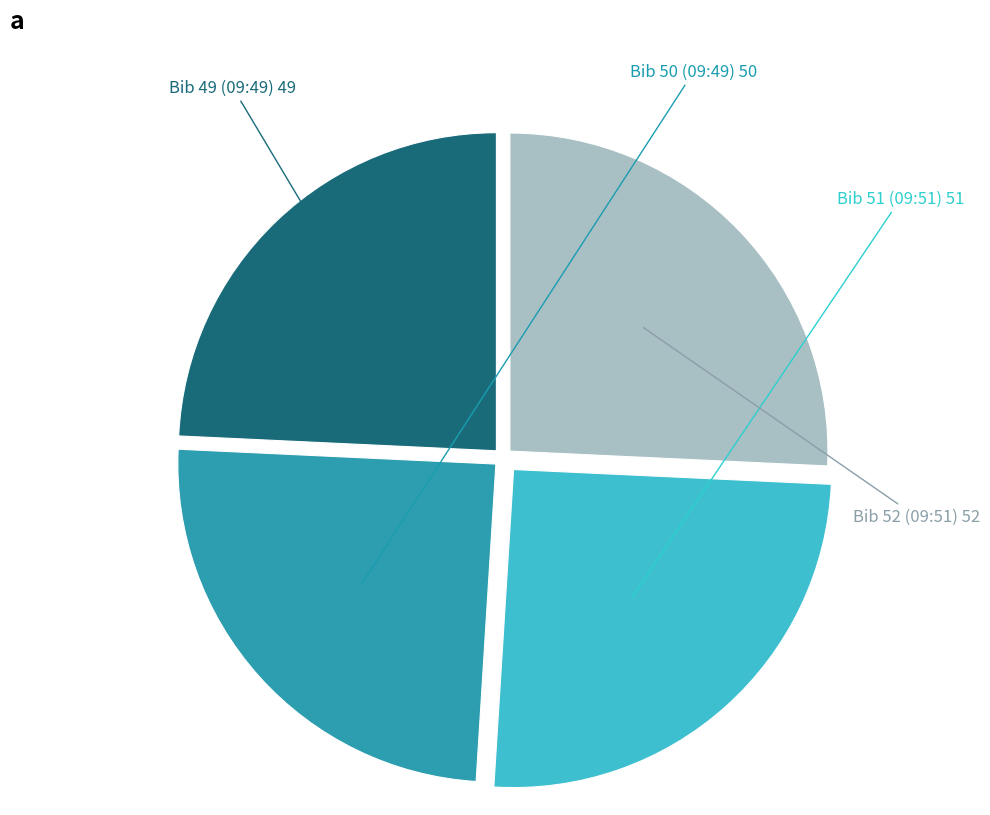

Does any single category account for the majority?

No